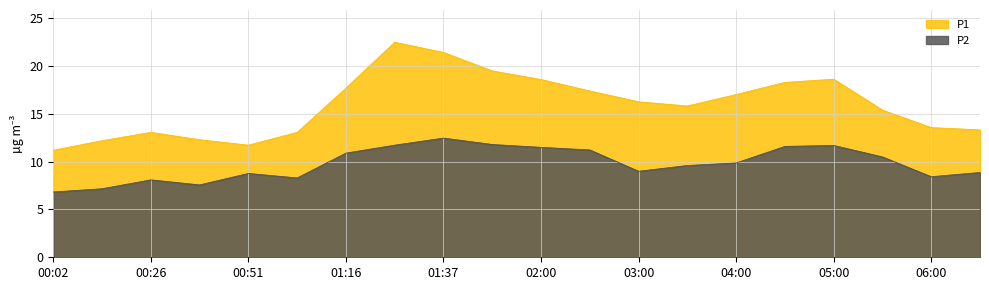

Is it true that P1 equals 7.7 at 00:26?

False